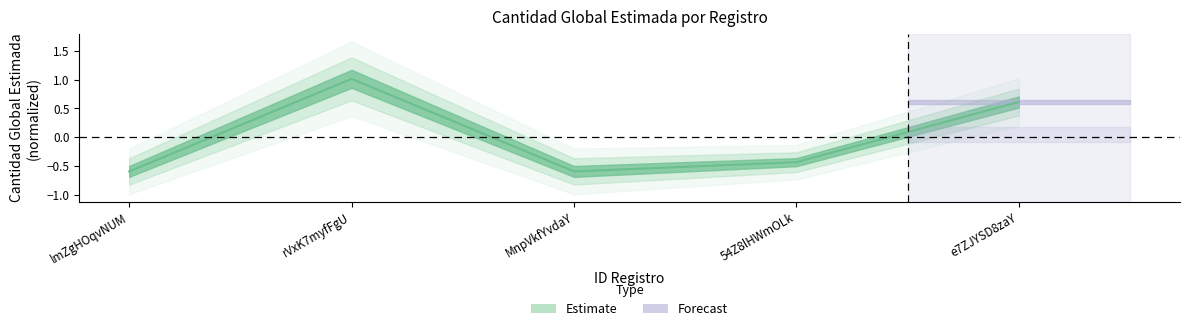

Reading left to right, transcribe all the data shown in this chart.

-0.6	1.0	-0.6	-0.4	0.6